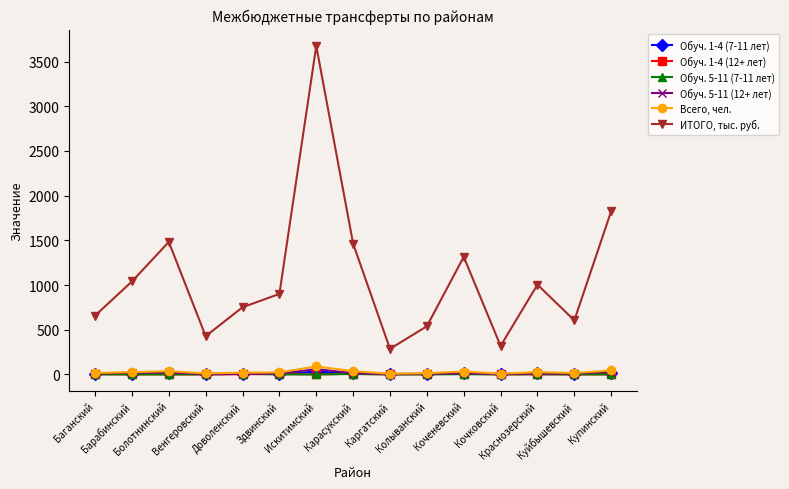

What is the average value of the ИТОГО, тыс. руб. series?

1085.8